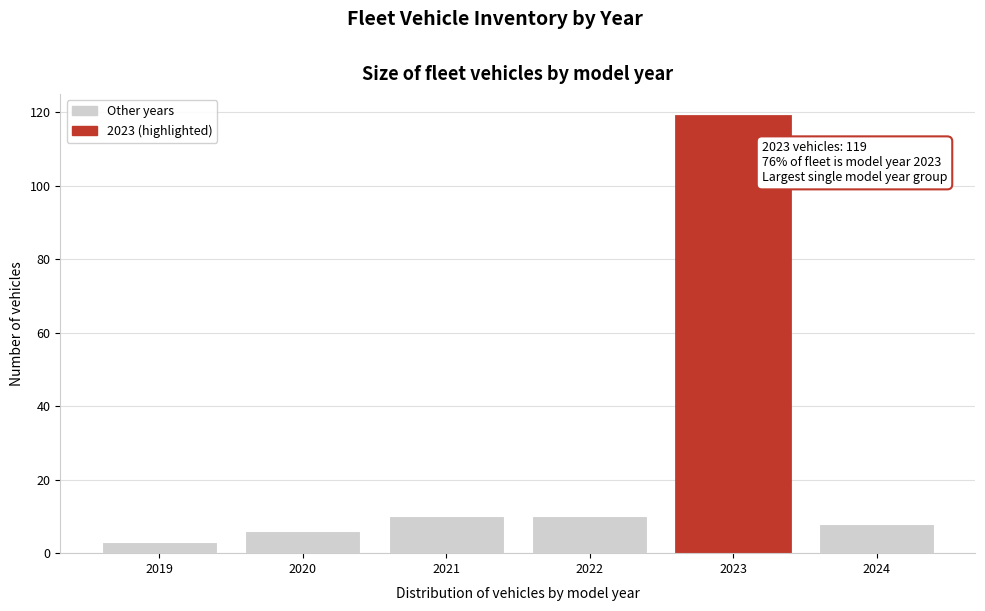

Reading left to right, extract all data points from this chart.

3	6	10	10	119	8